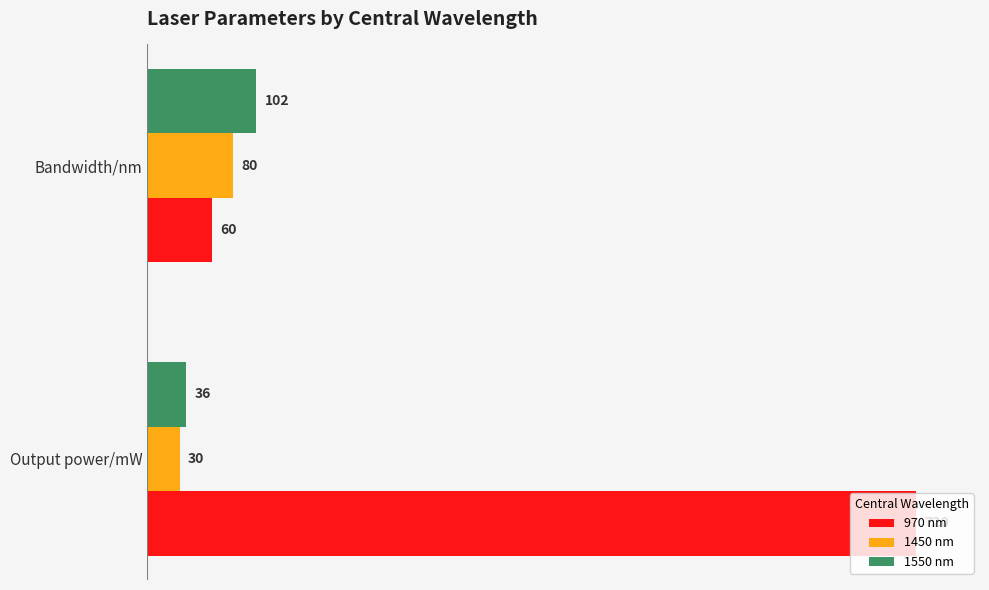

What is the greatest value displayed?

720